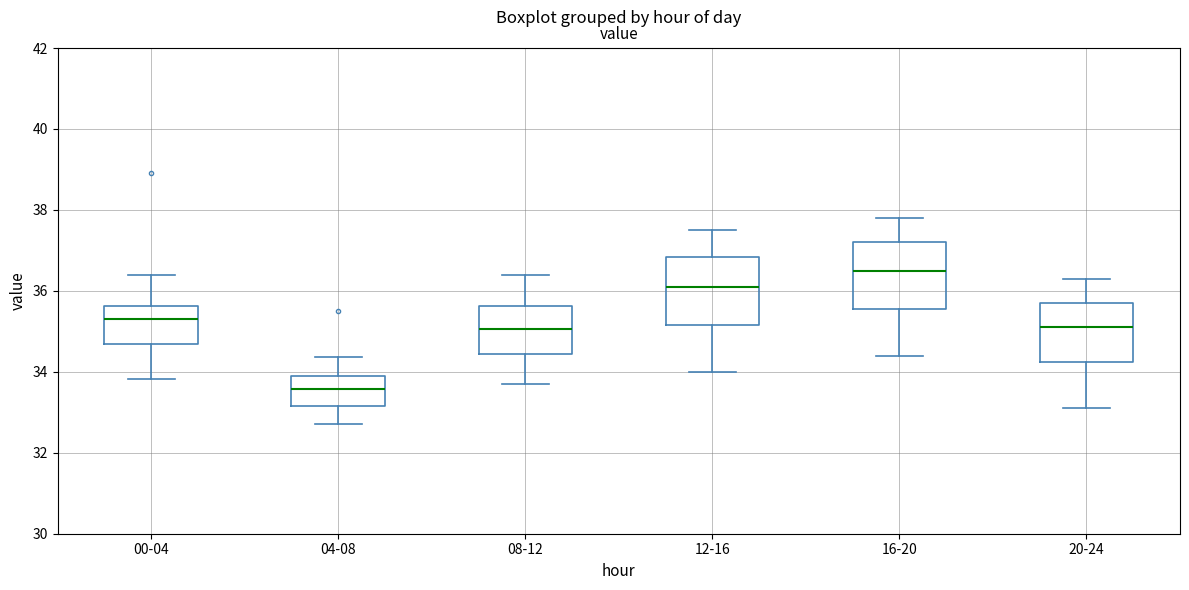

Reading left to right, read every box against the y-axis: the position of its median line, the range the box covers, and the ends of its whiskers. The values are not printed on the chart, so give them approximately, as read against the axis.

00-04: median 35.4, box 34.6 to 35.6, whiskers 33.8 to 36.4
04-08: median 33.6, box 33.2 to 34.0, whiskers 32.8 to 34.4
08-12: median 35.0, box 34.4 to 35.6, whiskers 33.8 to 36.4
12-16: median 36.2, box 35.2 to 36.8, whiskers 34.0 to 37.6
16-20: median 36.6, box 35.6 to 37.2, whiskers 34.4 to 37.8
20-24: median 35.2, box 34.2 to 35.8, whiskers 33.2 to 36.4